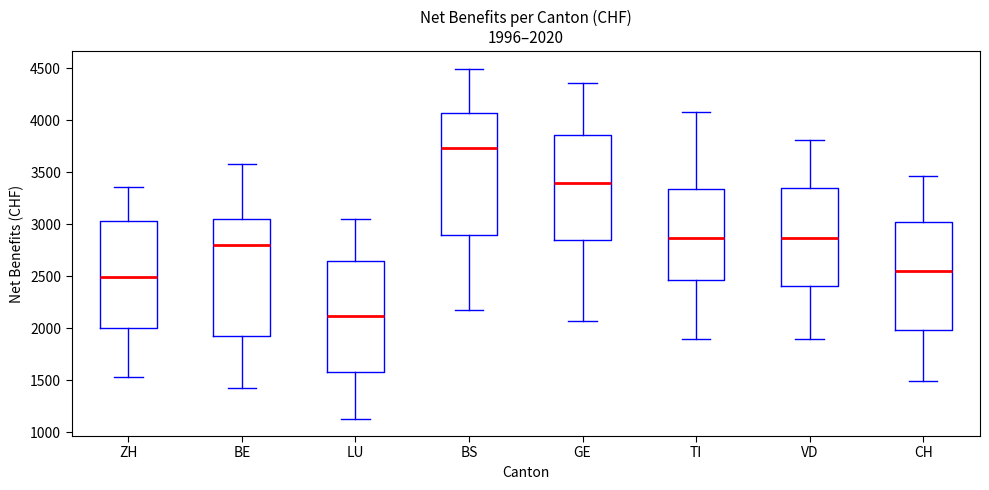

Which box has the highest median line?

BS